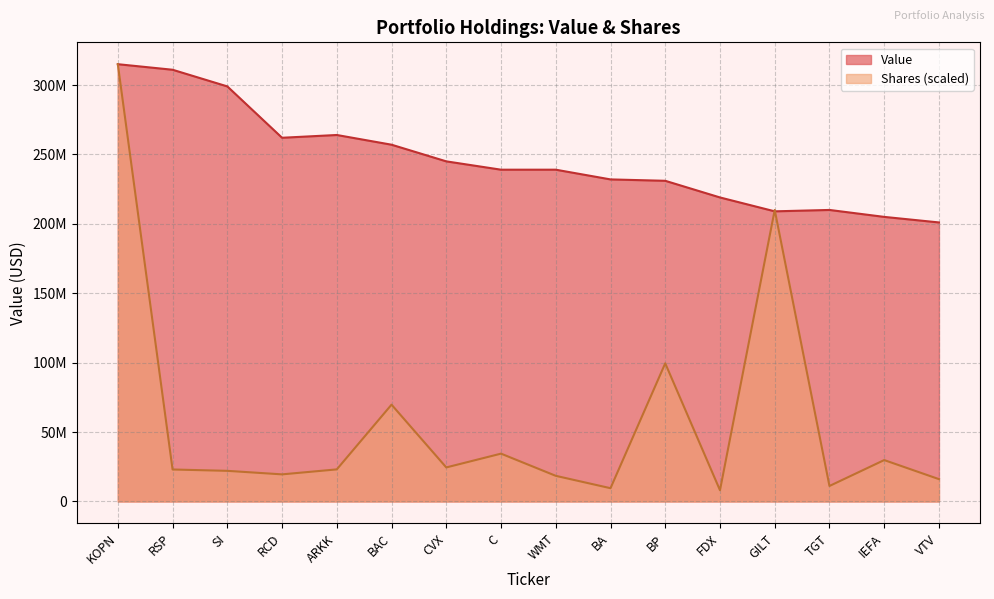

What are all the series names shown in the legend?

Value, Shares (scaled)